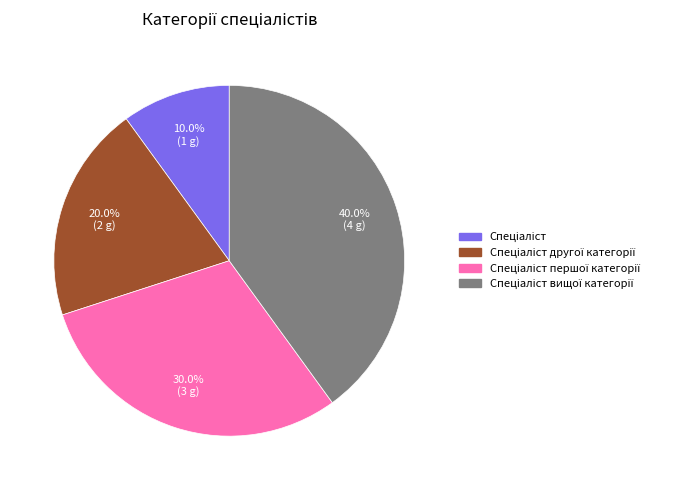

Does any single category account for the majority?

No